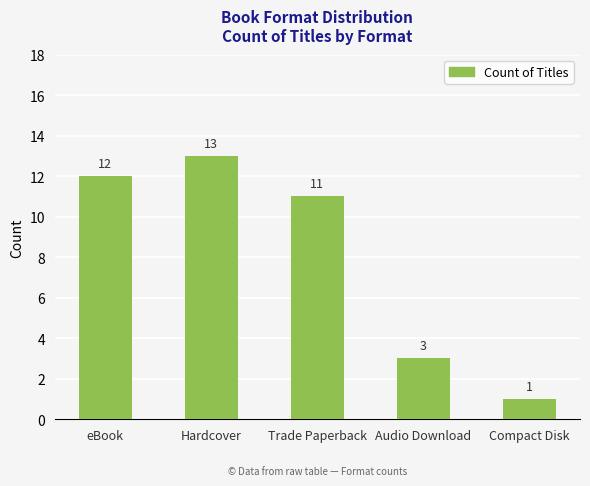

True or false: the data shows 7 at eBook.

False